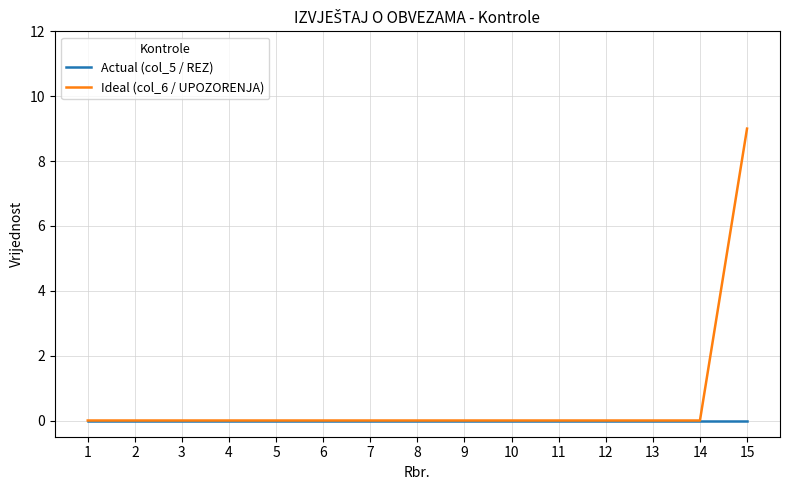

Which series has the largest range (max minus min)?

Ideal (col_6 / UPOZORENJA)